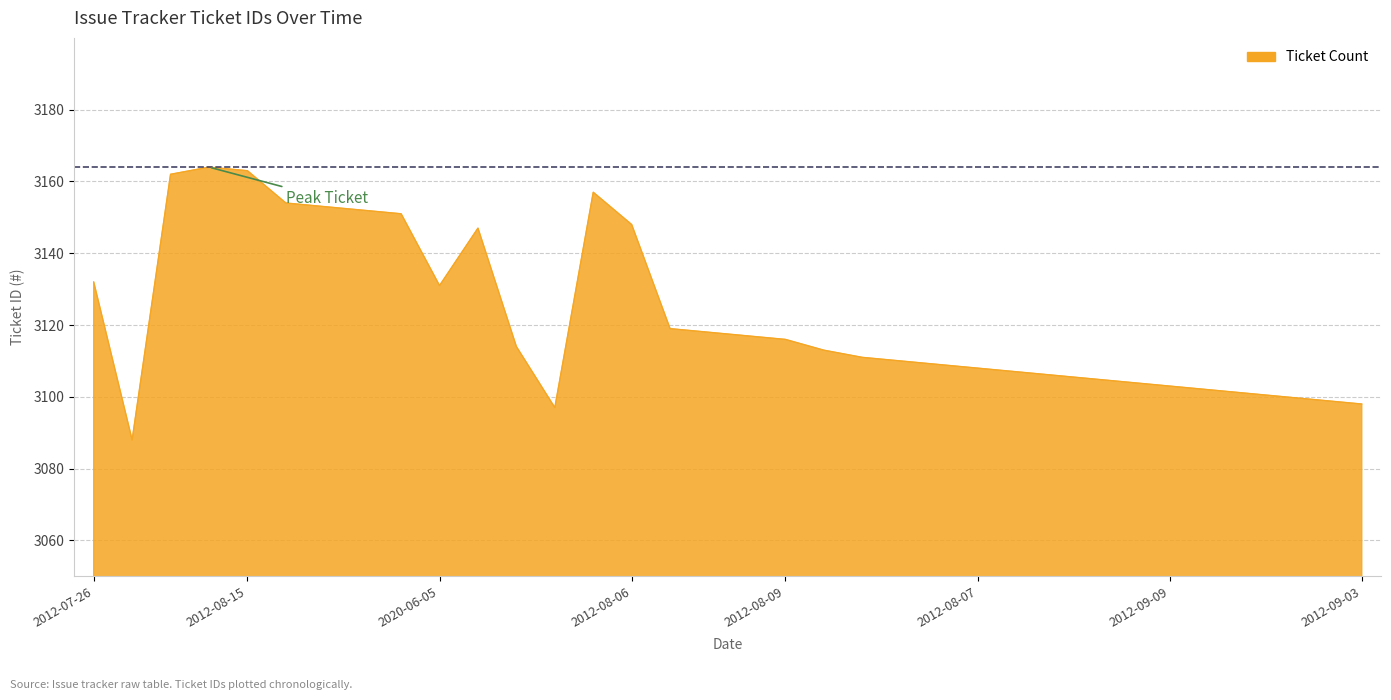

True or false: there are more than 1 points higher than both neighbors.

True